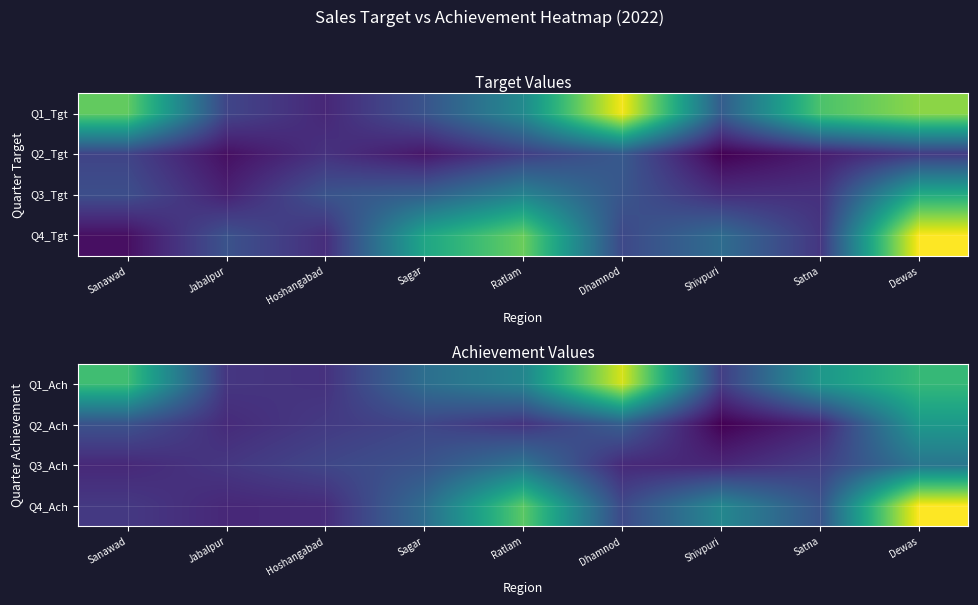

How many data points in Q4_Ach are less than 5484055?

4